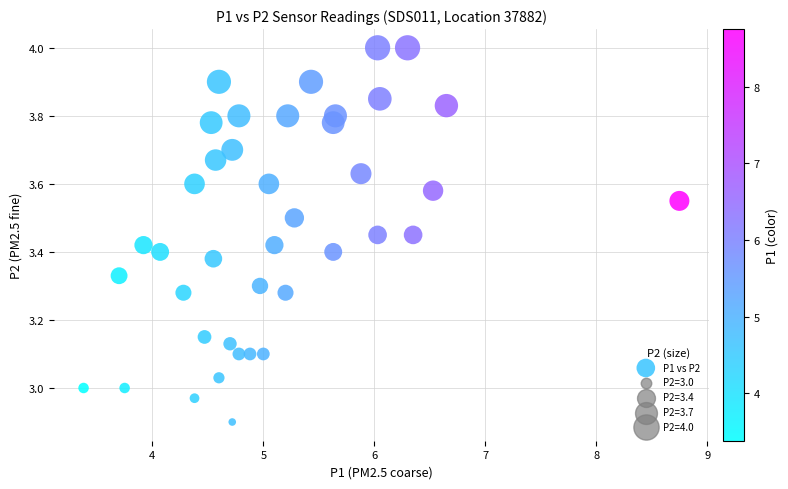

What is the range of Y values (max minus min)?

1.1